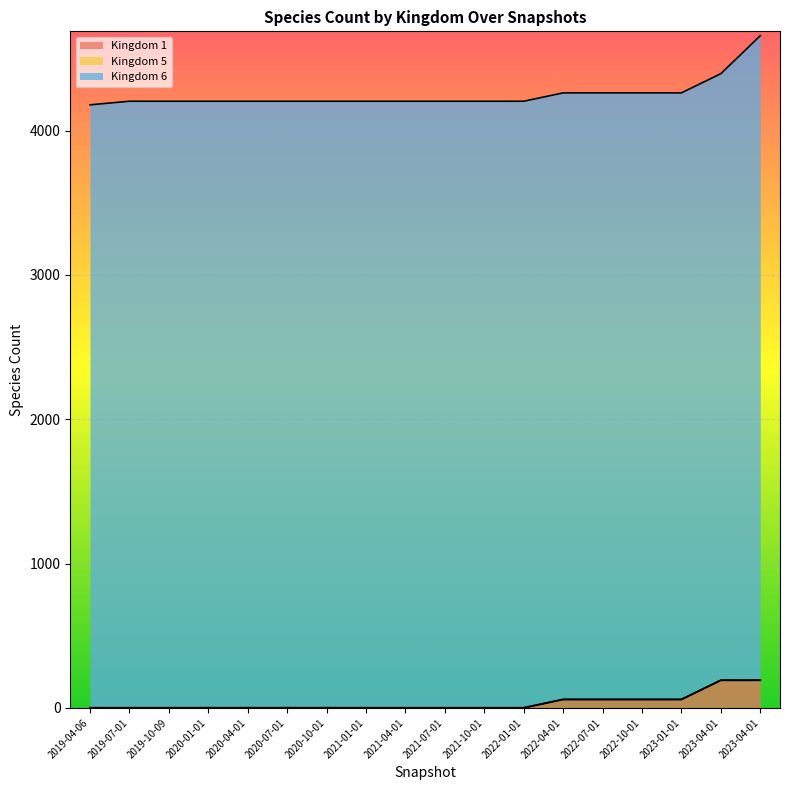

What is the value of the Kingdom 6 point at the 2nd from the left?

4201